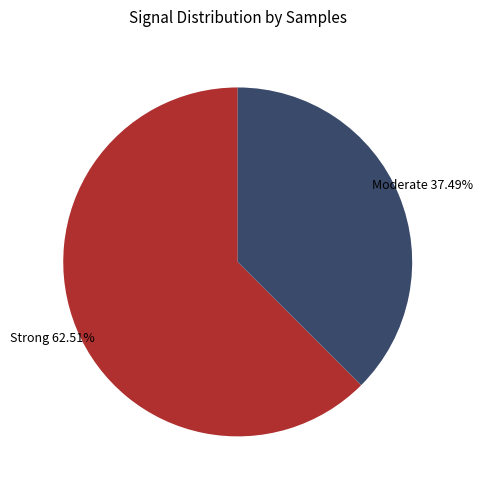

Is there any slice that represents more than half of the pie?

Yes